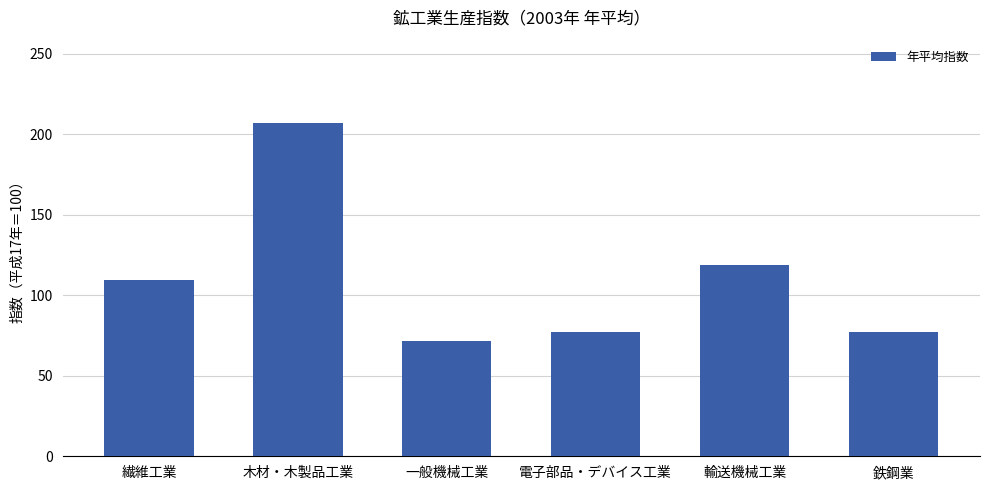

Is it true that the value at 電子部品・デバイス工業 is 131.1?

False